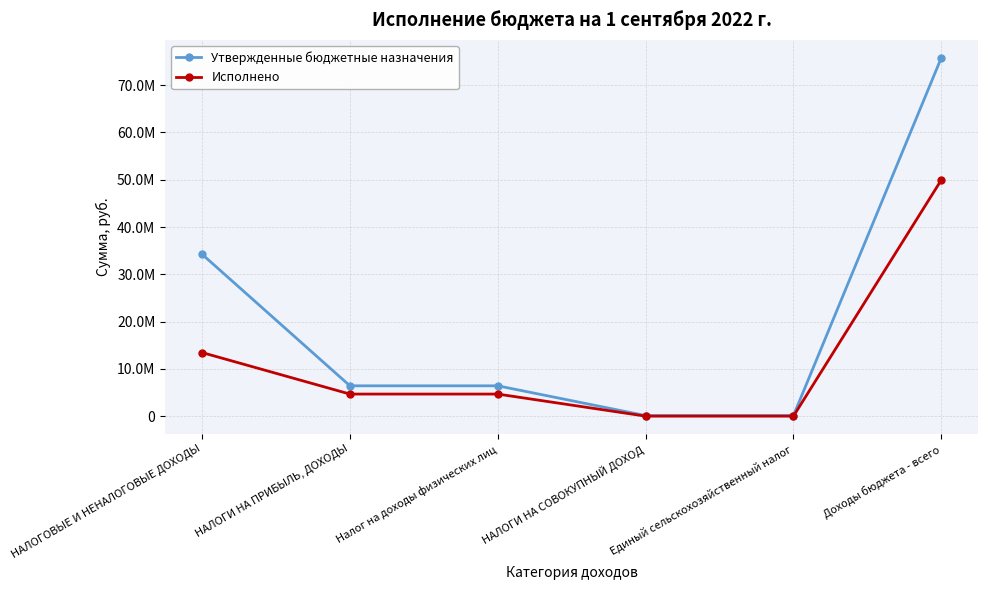

Reading left to right, list all the values displayed in this chart.

Утвержденные бюджетные назначения: 34244000.0	6440000.0	6440000.0	150000.0	150000.0	75764378.0
Исполнено: 13466590.2	4693894.4	4693894.4	28381.6	28381.4	49936919.9